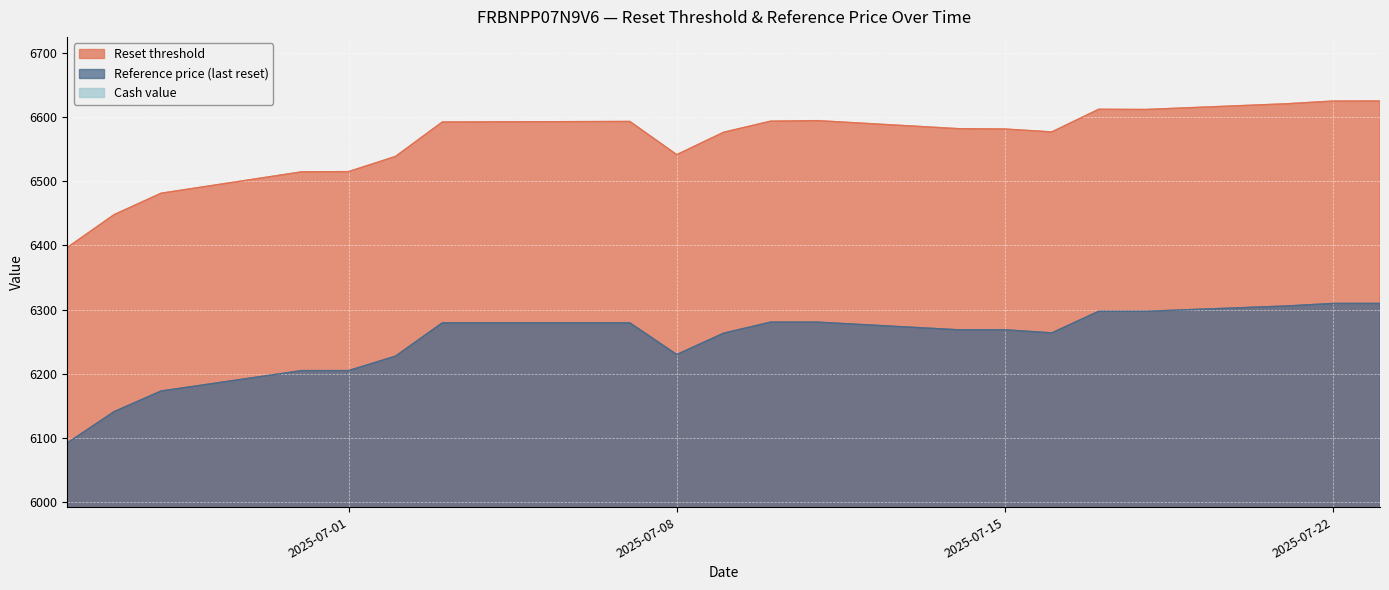

At which category does Reference price (last reset) reach its first local valley?

2025-07-08